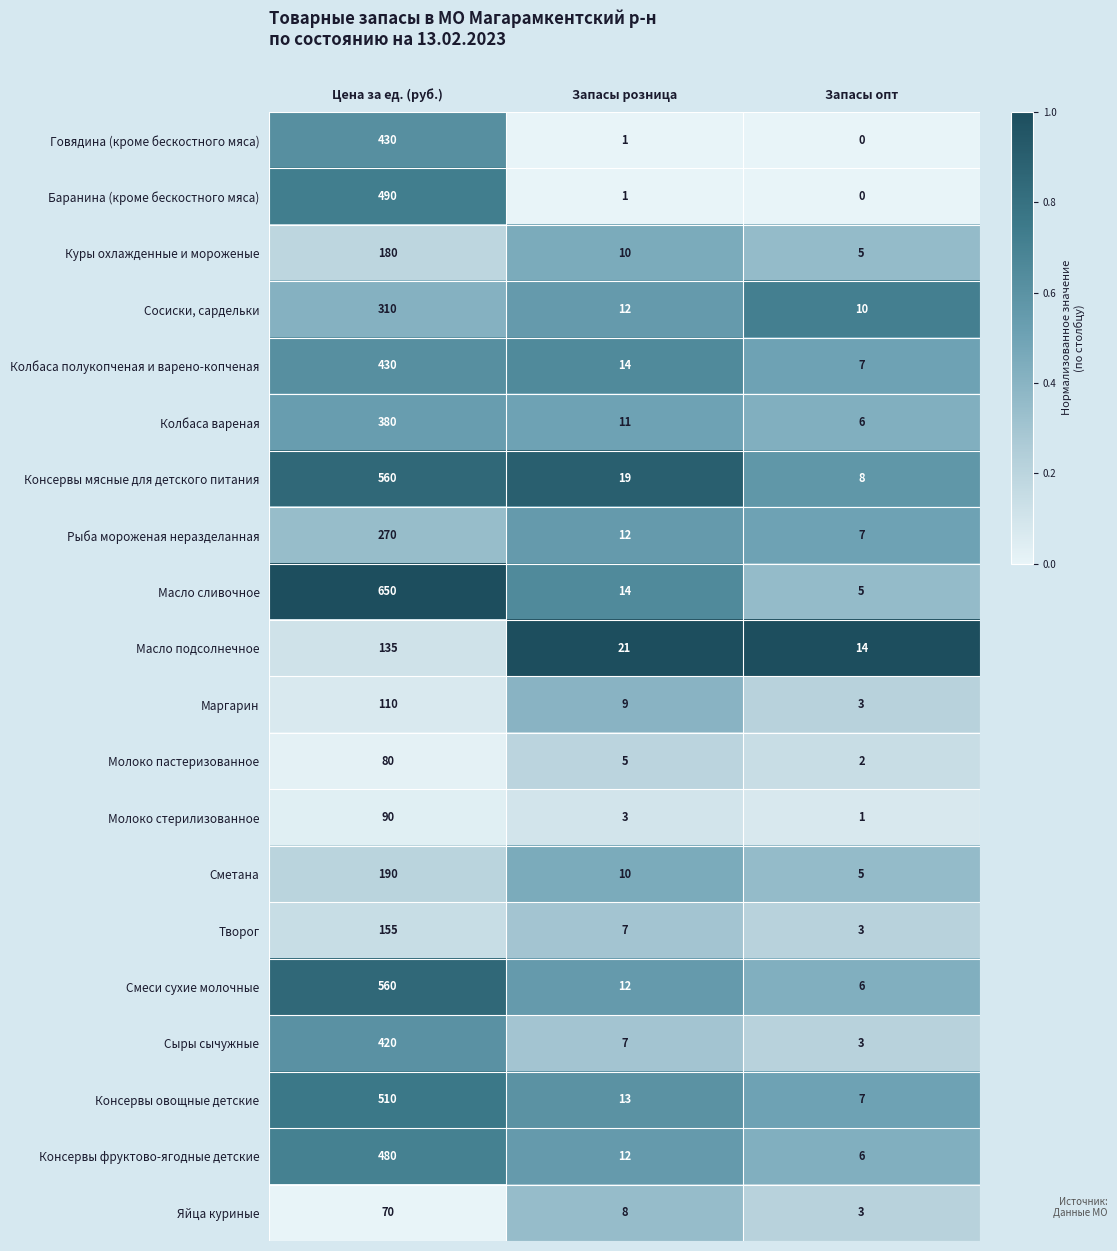

Which series has the largest total across all categories?

Масло сливочное